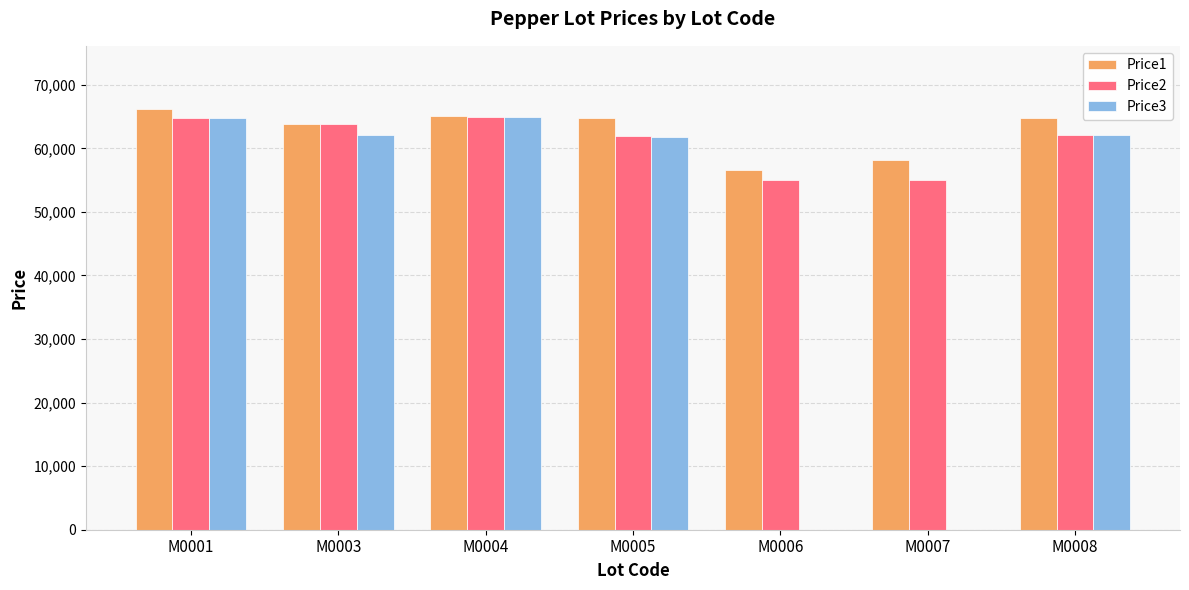

Which series changed the most between M0003 and M0007?

Price3